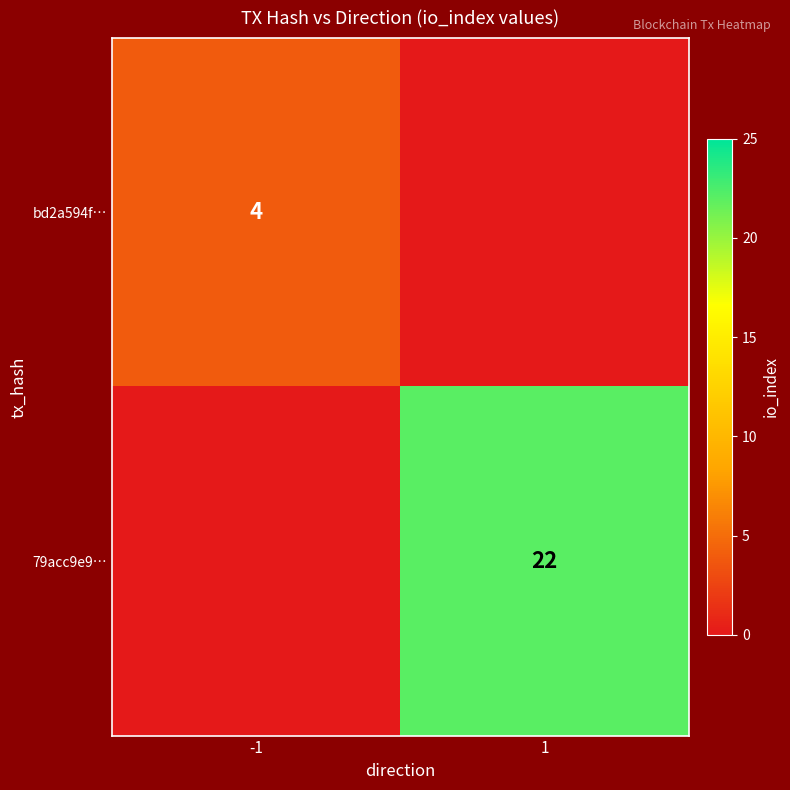

The value of 79acc9e9… at 1 is 22. True or false?

True